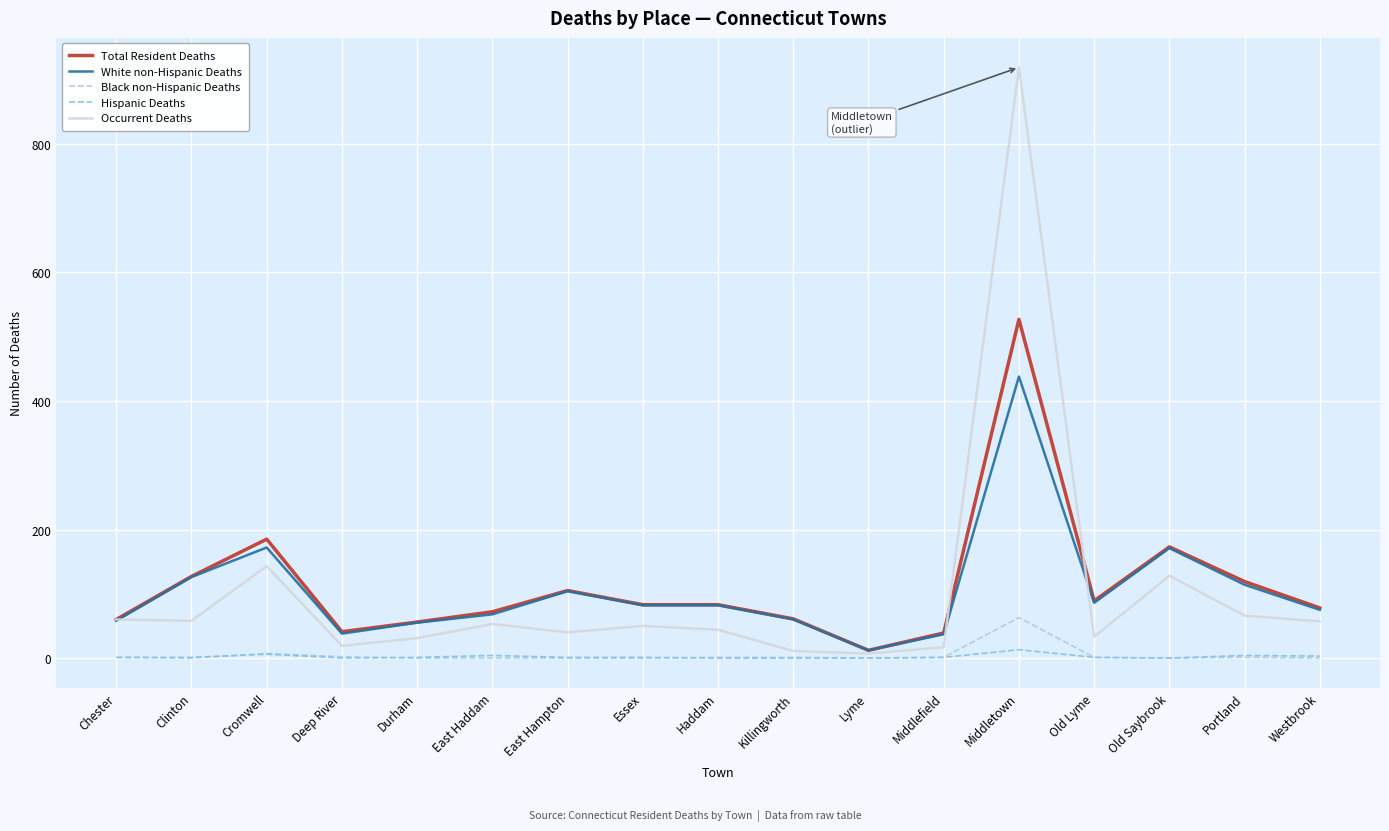

Rank the series by their maximum value, from highest to lowest.

Occurrent Deaths, Total Resident Deaths, White non-Hispanic Deaths, Black non-Hispanic Deaths, Hispanic Deaths